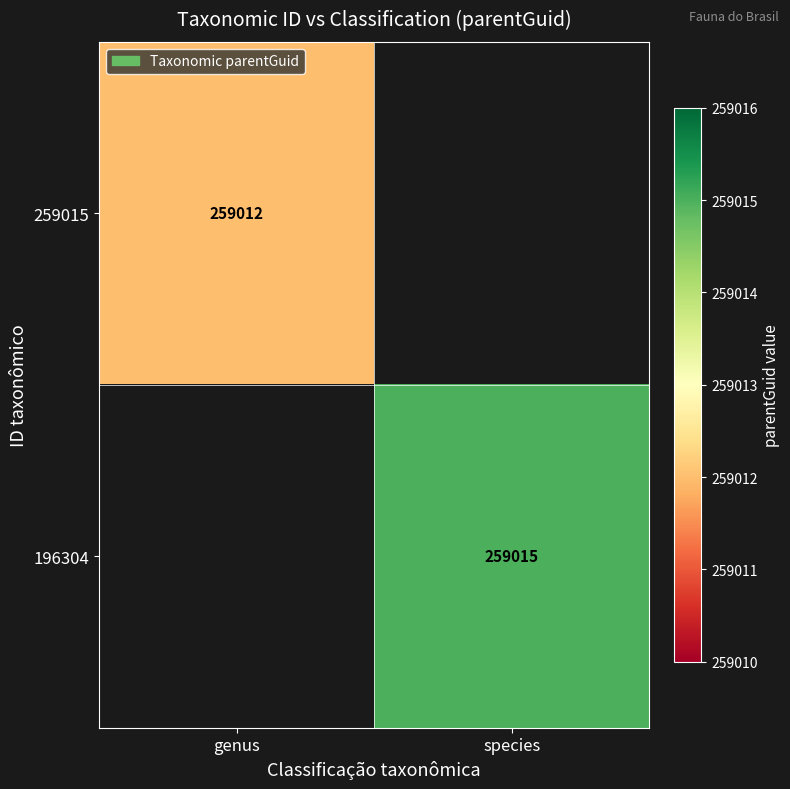

True or false: 196304 has a value of 75106 at species.

False